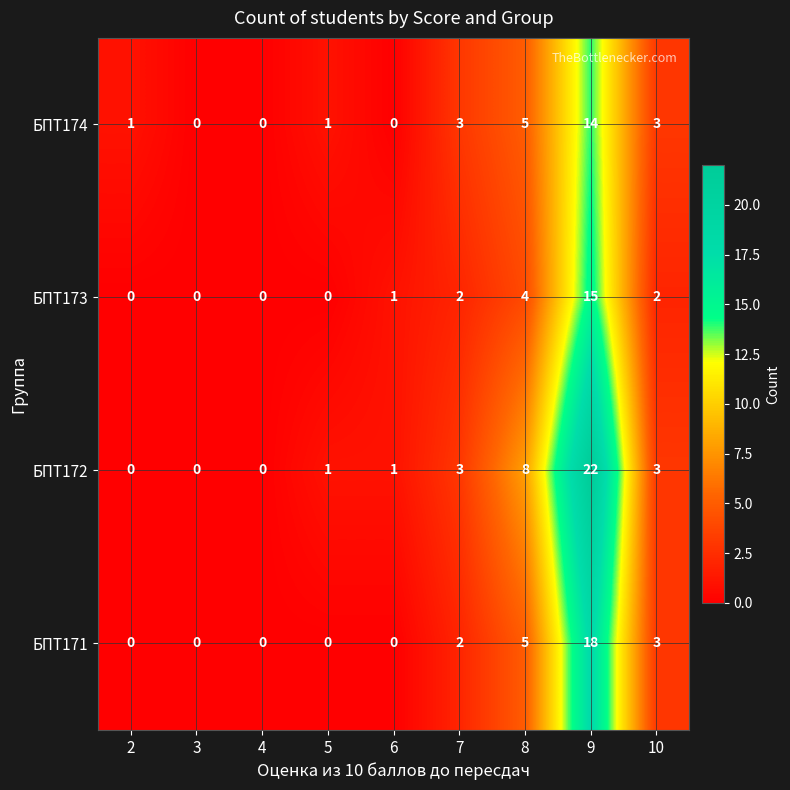

At which category is the sum across all series the highest?

9